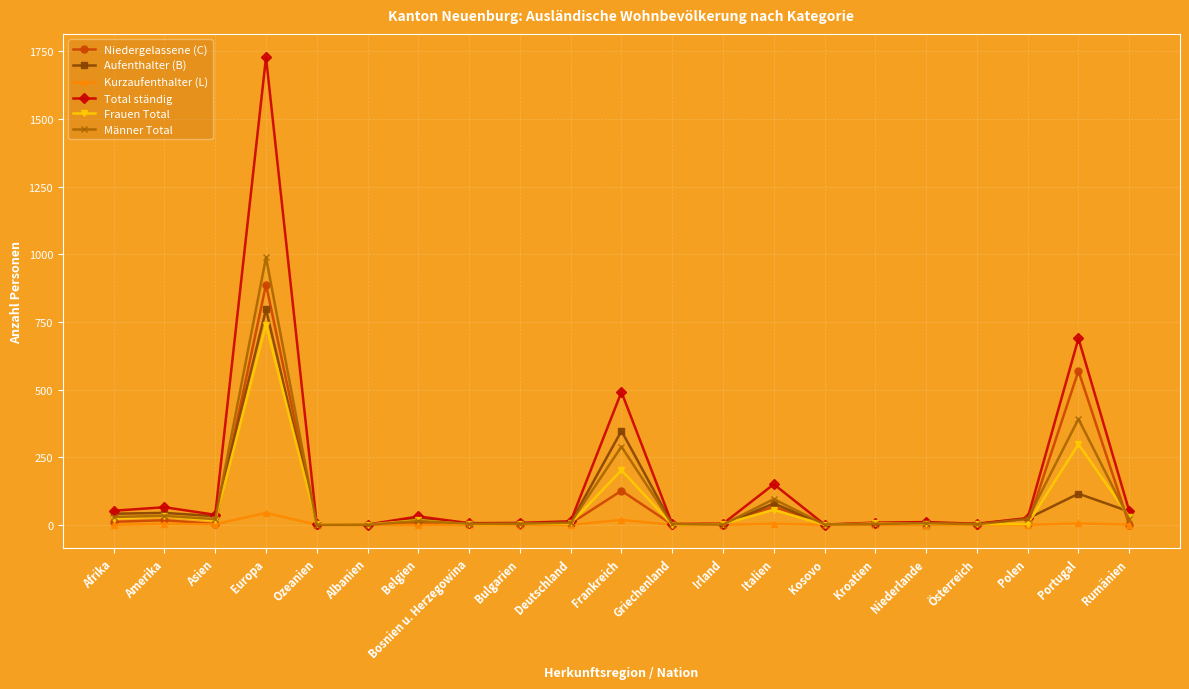

What are all the series names shown in the legend?

Niedergelassene (C), Aufenthalter (B), Kurzaufenthalter (L), Total ständig, Frauen Total, Männer Total